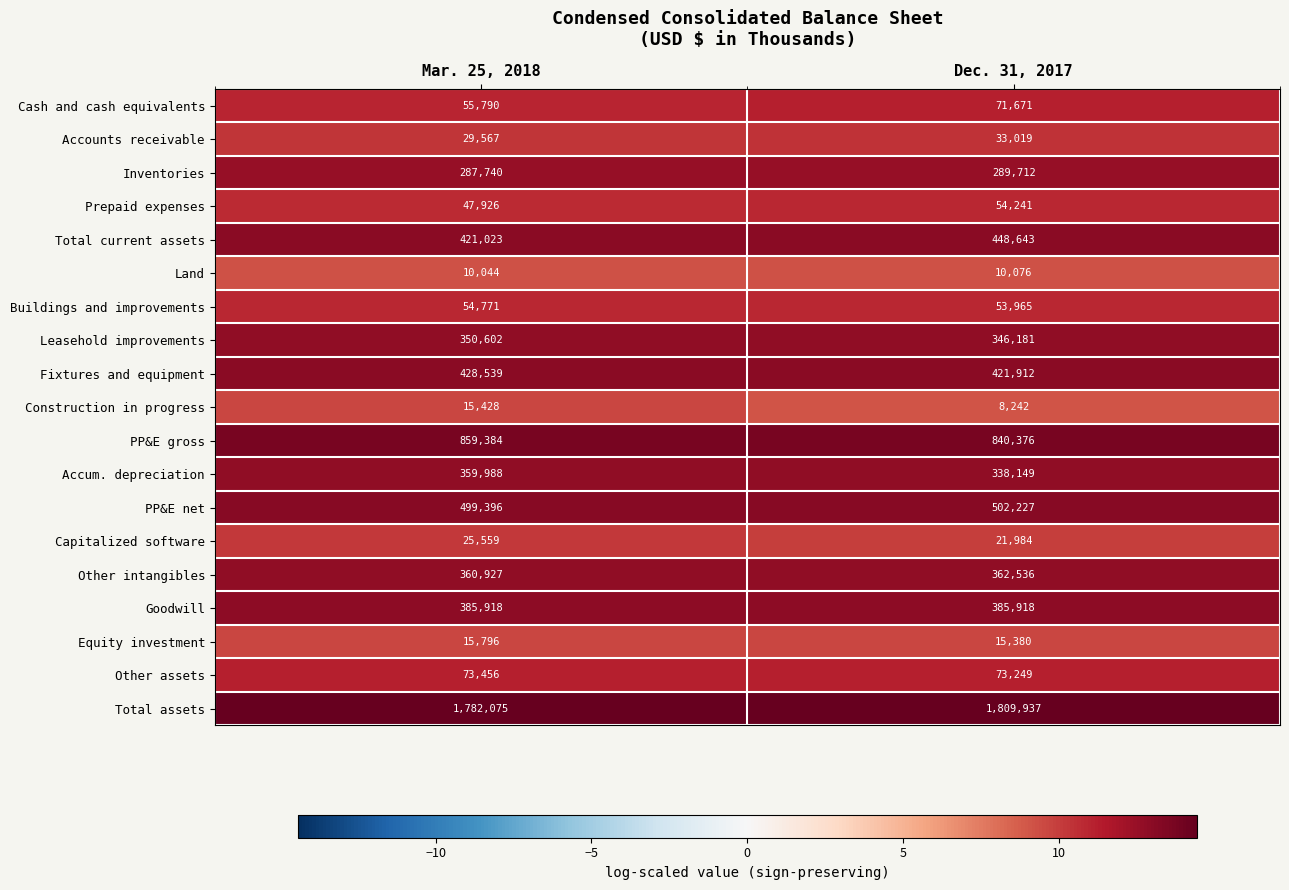

What is the difference between the highest and lowest values at Dec. 31, 2017?

1801695